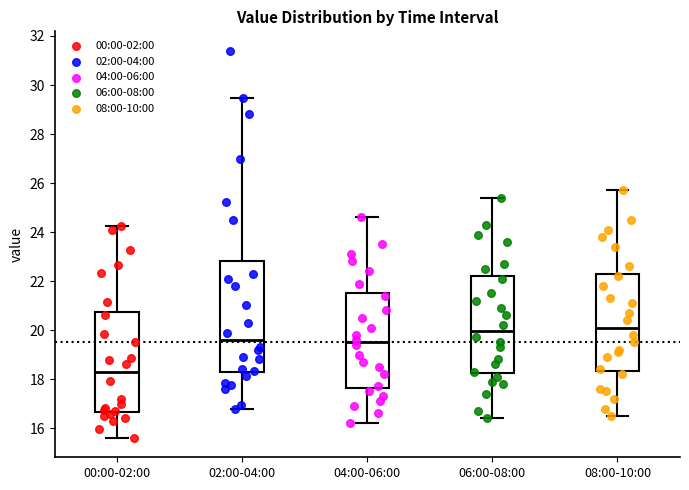

Where does the lower whisker of the box for 00:00-02:00 end on the y-axis? The values are not printed on the chart, so give them approximately, as read against the axis.

15.6